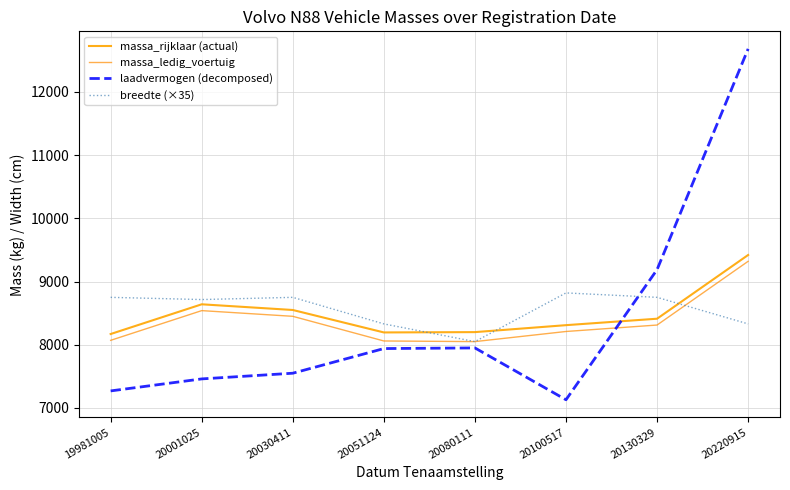

What is the difference between the maximum and minimum values in the massa_rijklaar (actual) series?

1250